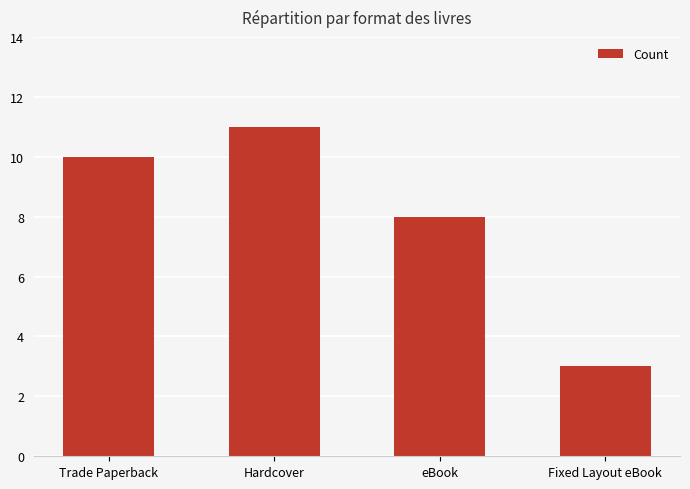

What is the difference between the values at Hardcover and eBook?

3